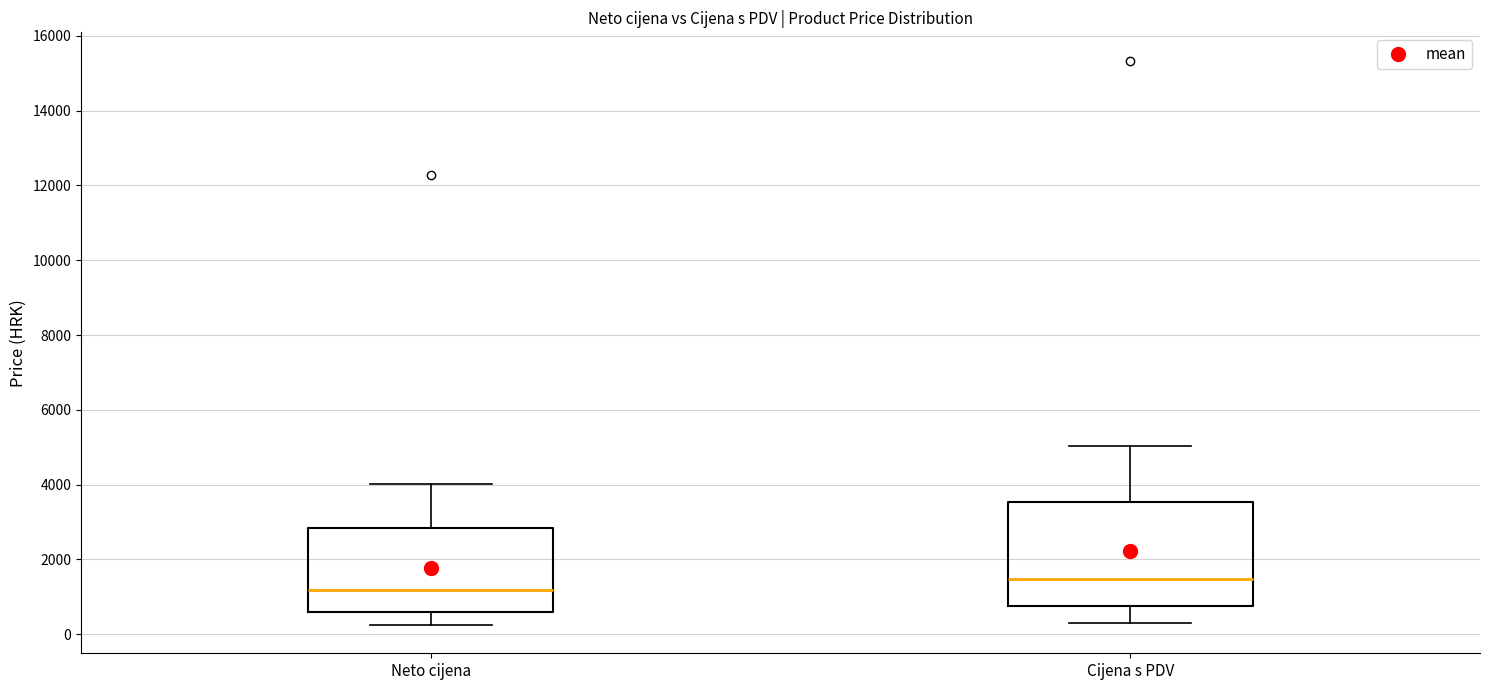

Reading left to right, transcribe this box plot: for each box, give where its median line is, the range the box spans, and where its two whiskers end, as read against the y-axis. The values are not printed on the chart, so give them approximately, as read against the axis.

Neto cijena: median 1200, box 600 to 2800, whiskers 200 to 4000
Cijena s PDV: median 1400, box 800 to 3600, whiskers 400 to 5000